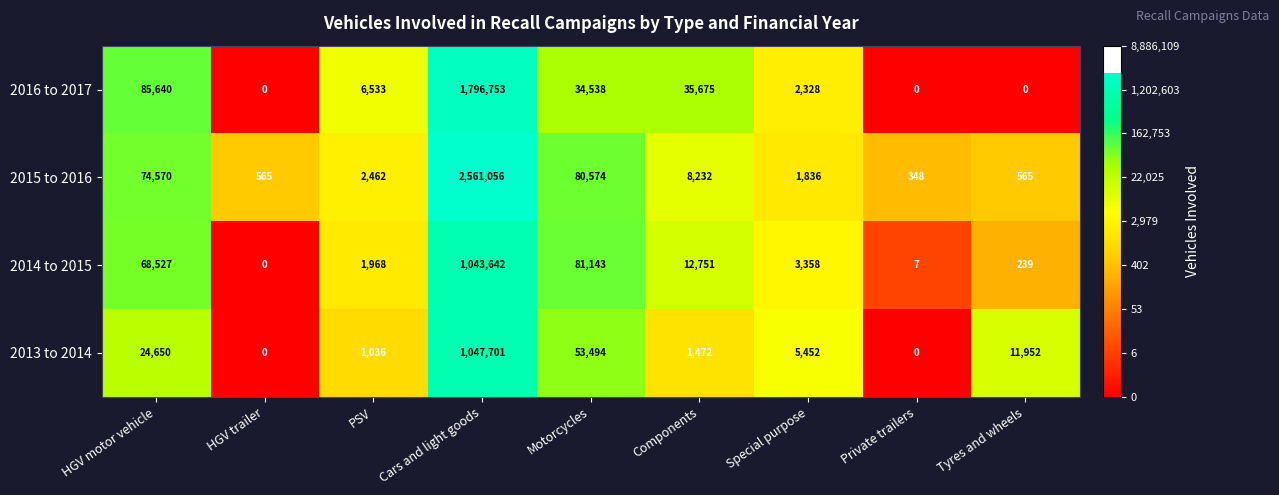

Read the 2014 to 2015 value at PSV, to the nearest 100.

2000